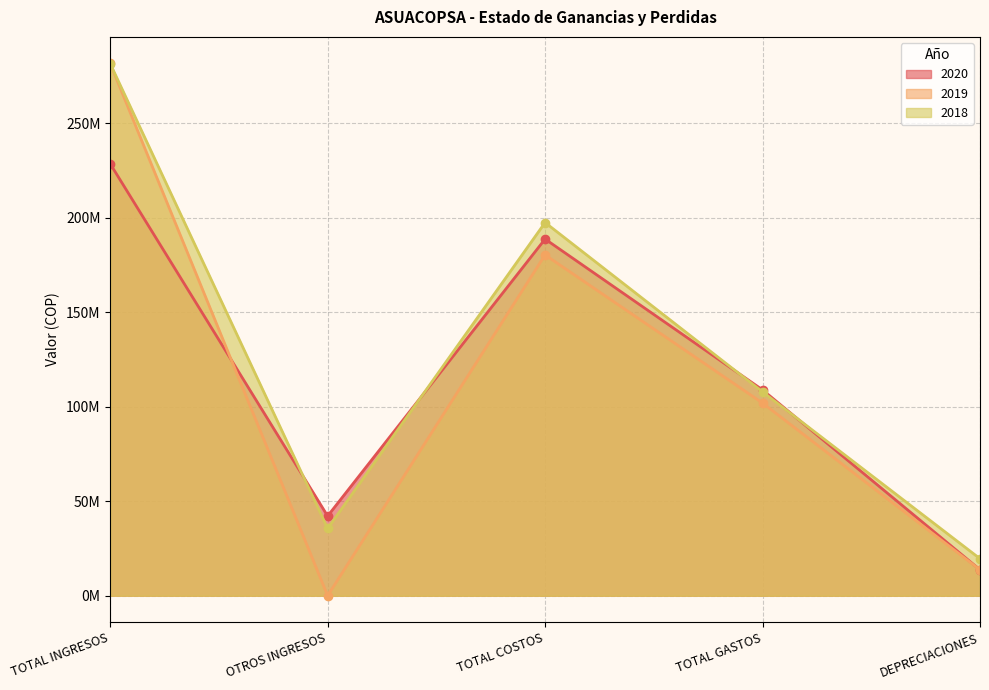

How many interior local valleys does the 2020 series have?

1